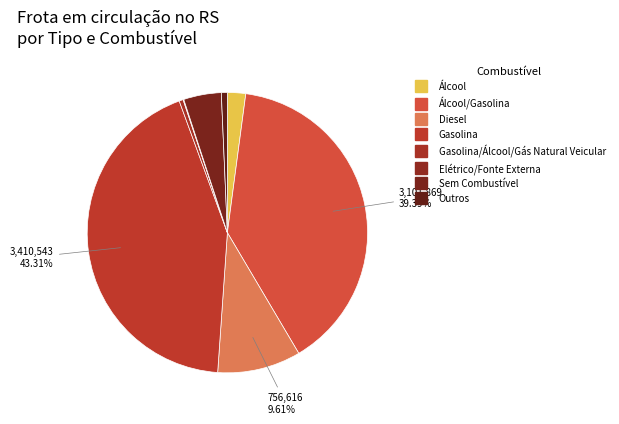

How many segments does this pie chart have?

8